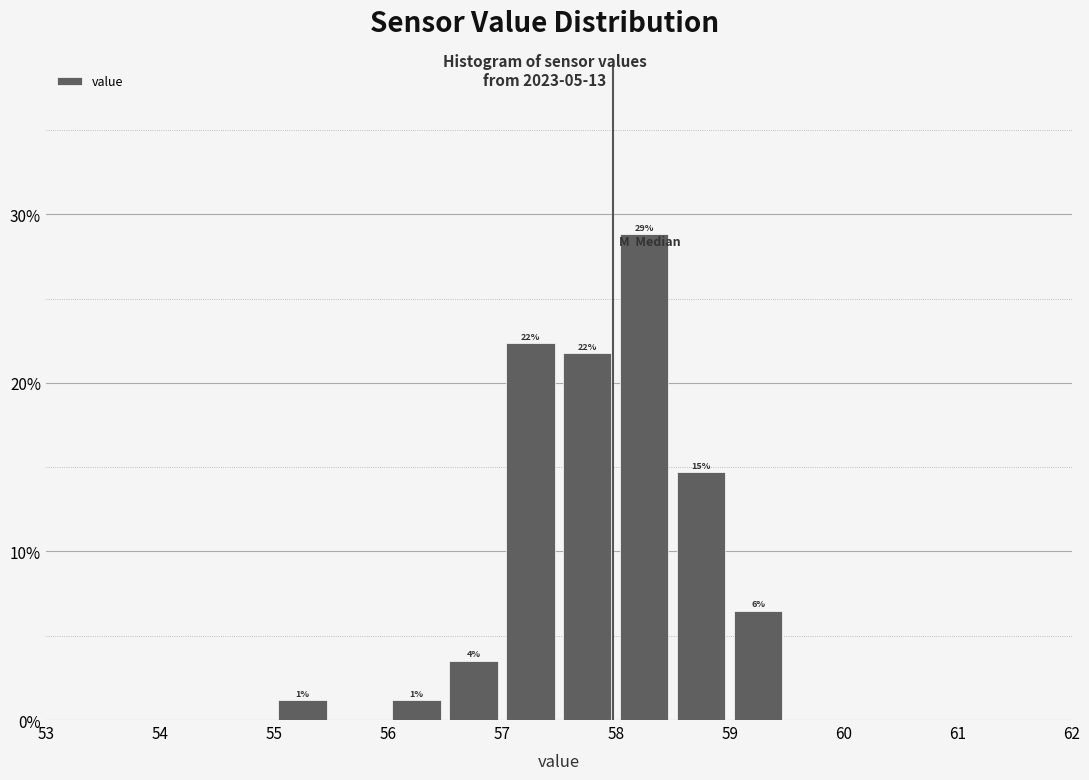

Over which range of the x-axis is the bar tallest?

58.0 to 58.5